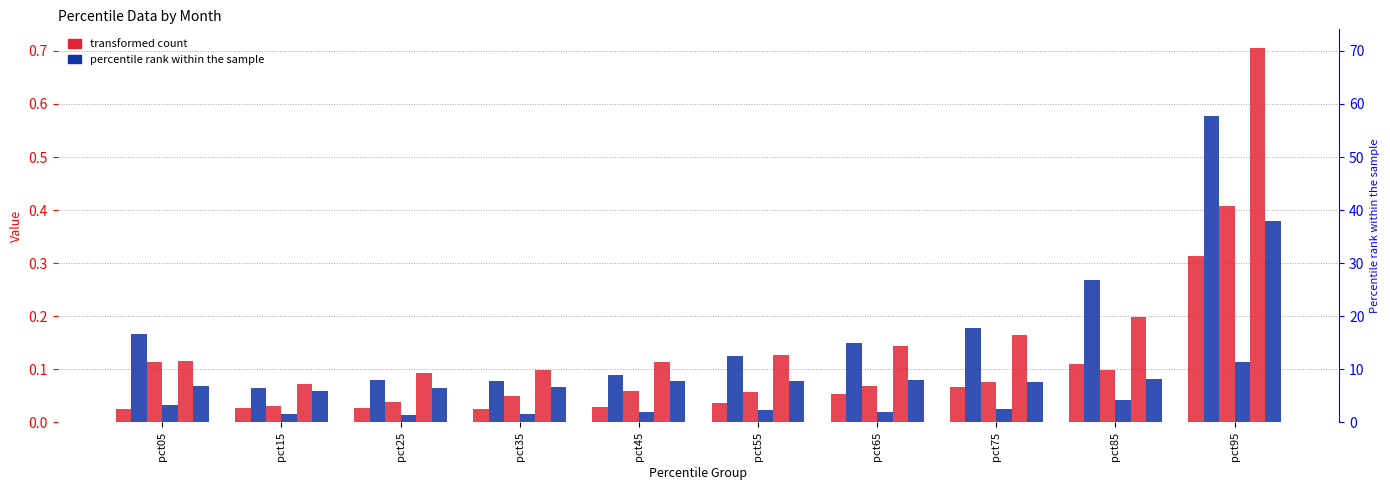

What is the sum of the May values at pct25 and pct85?

0.3